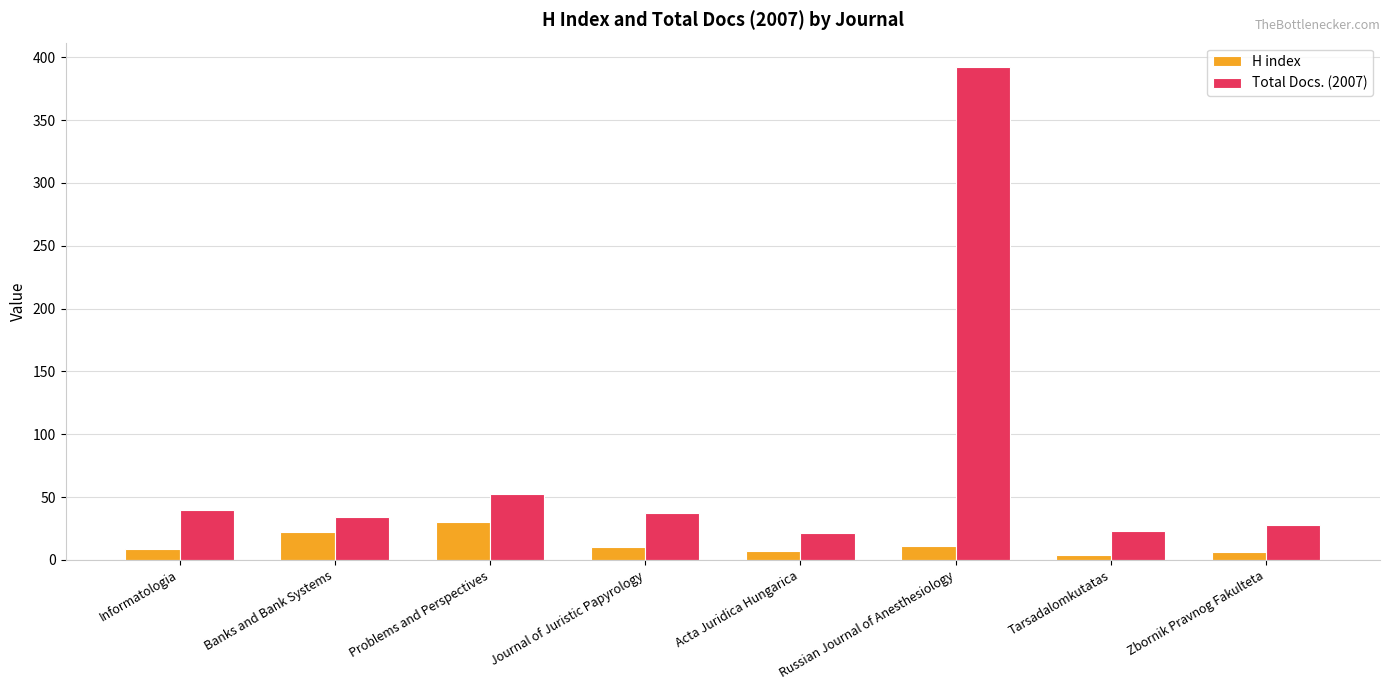

How many bars are there in each group?

2